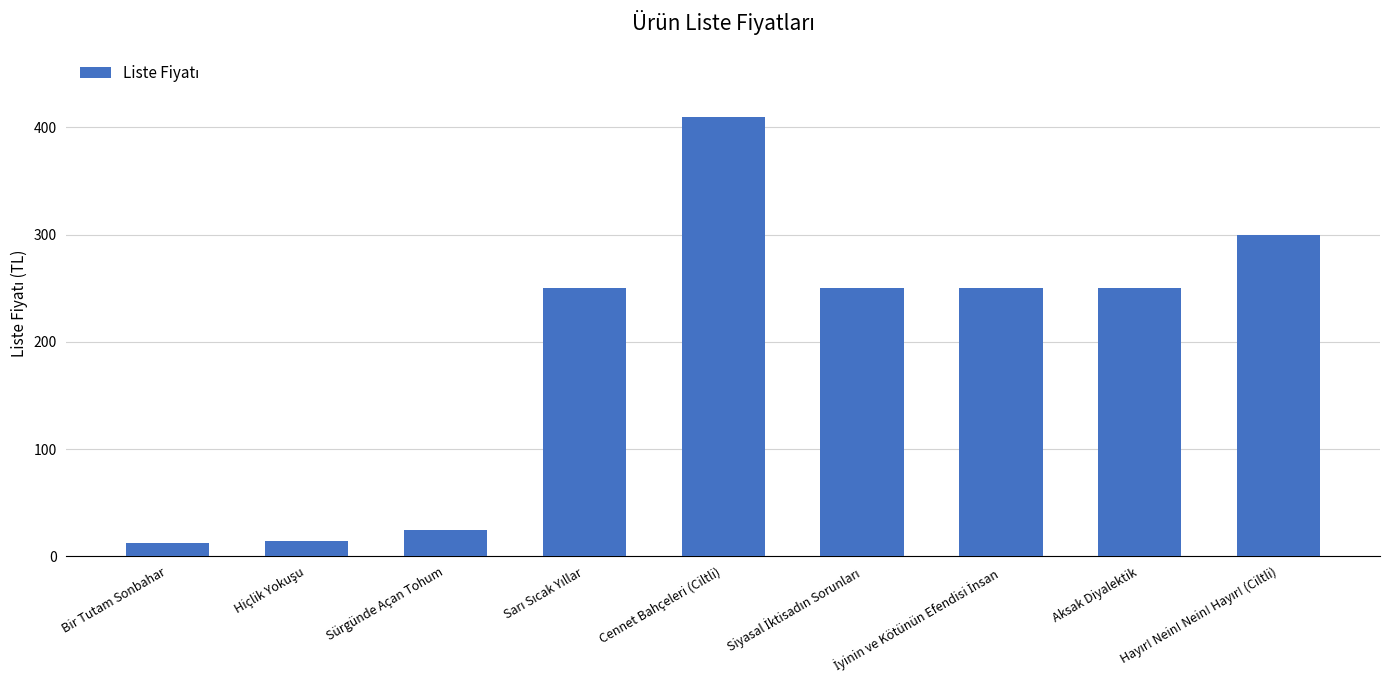

What is the smallest value displayed?

13.0